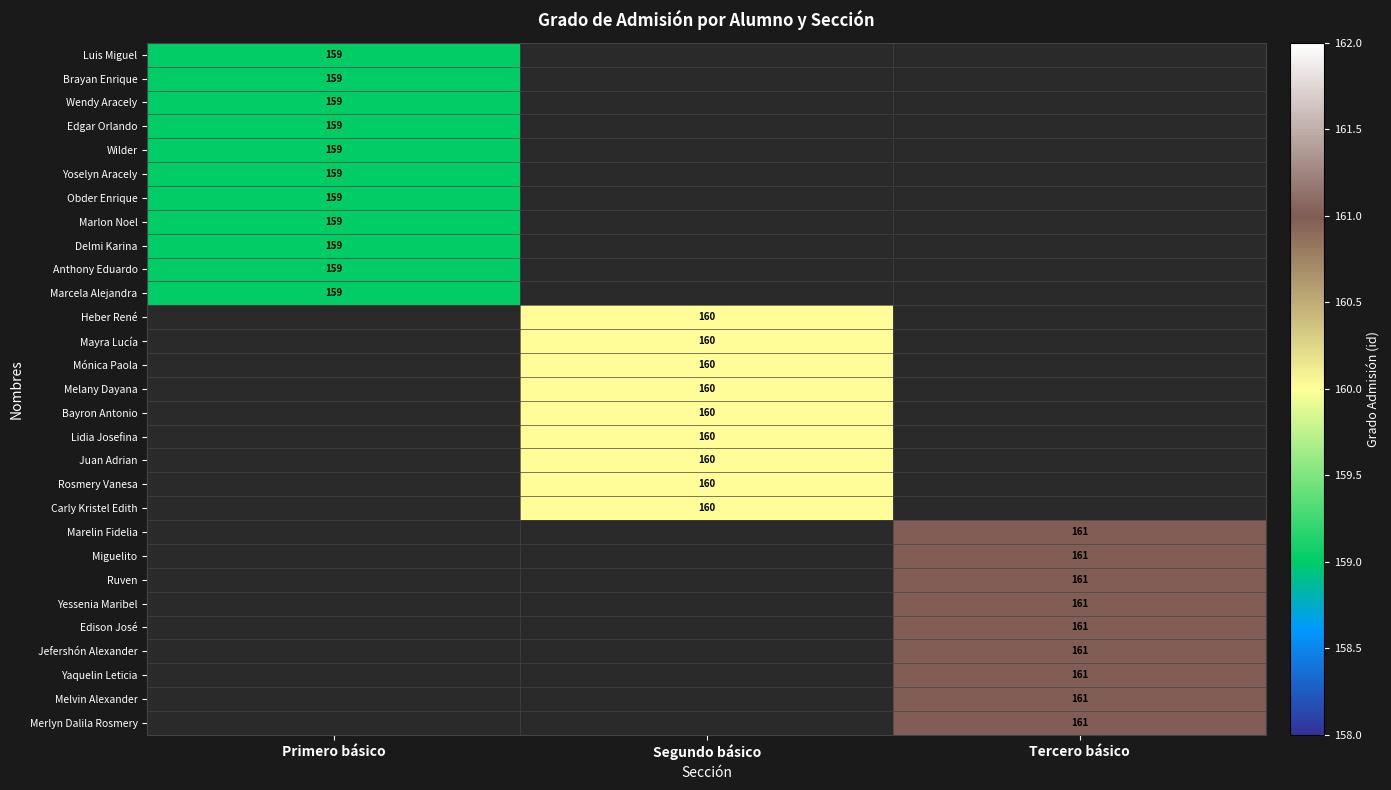

The Yoselyn Aracely series shows 159 at Primero básico. True or false?

True